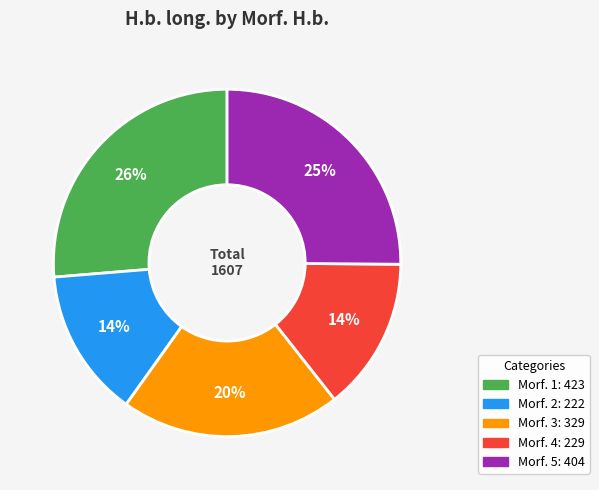

How many segments does this pie chart have?

5